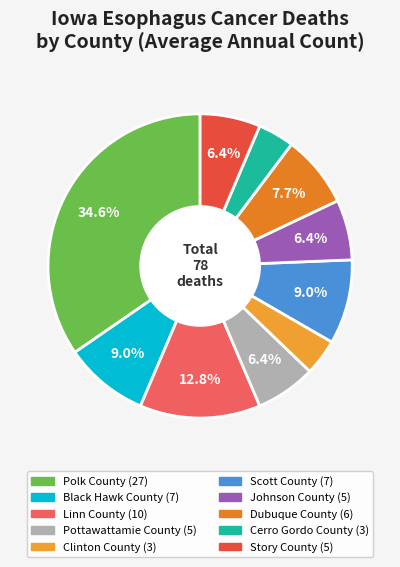

To the nearest percent, what percentage of the pie is Clinton County?

4%